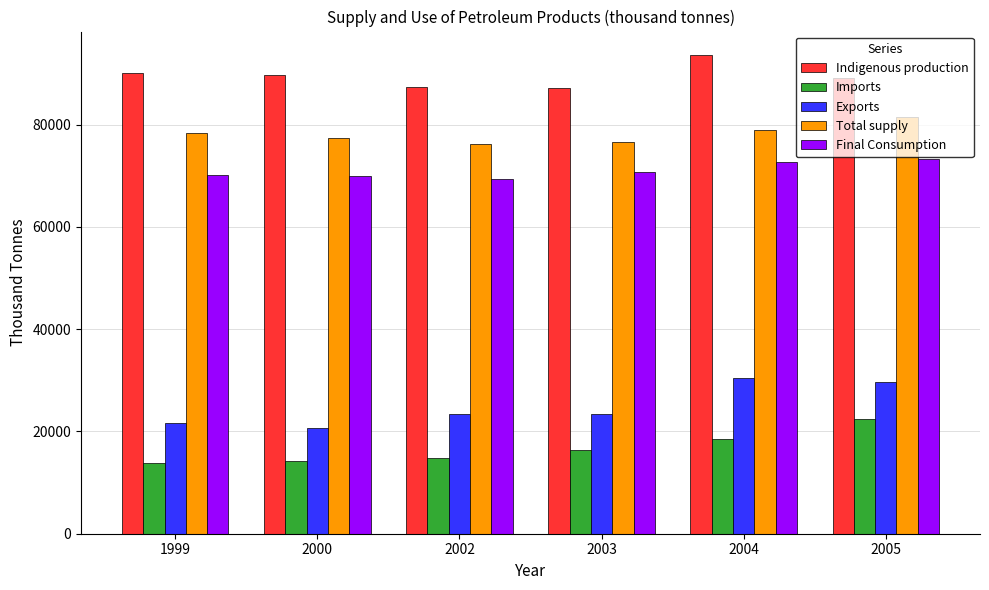

What is the difference between the second highest and minimum values in the Imports series?

4648.7